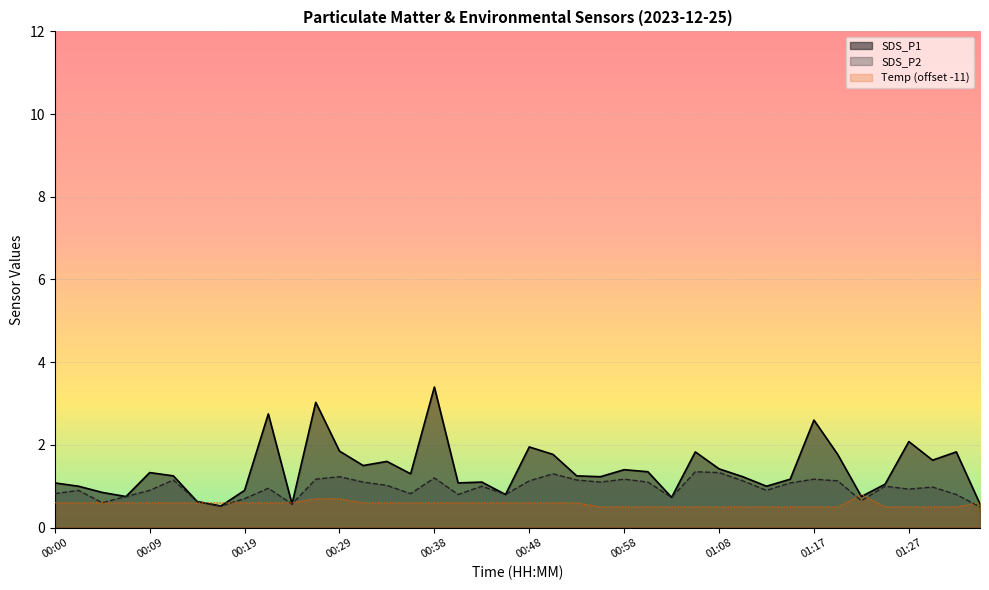

What are all the series names shown in the legend?

SDS_P1, SDS_P2, Temp (offset -11)